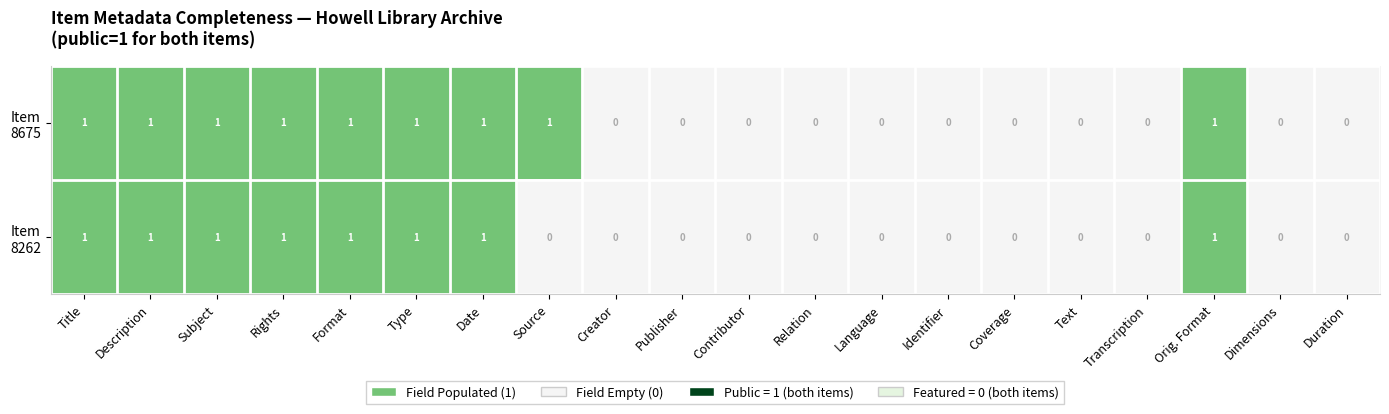

List the series in order of their overall mean, highest first.

Item 8675, Item 8262